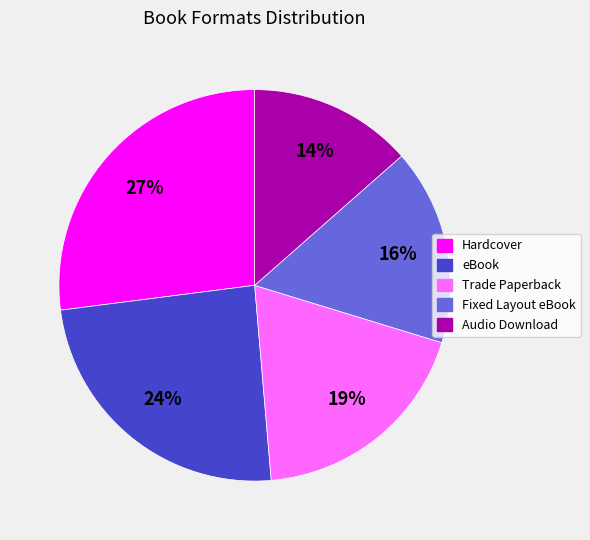

Is the sum of Audio Download and Fixed Layout eBook greater than half?

No